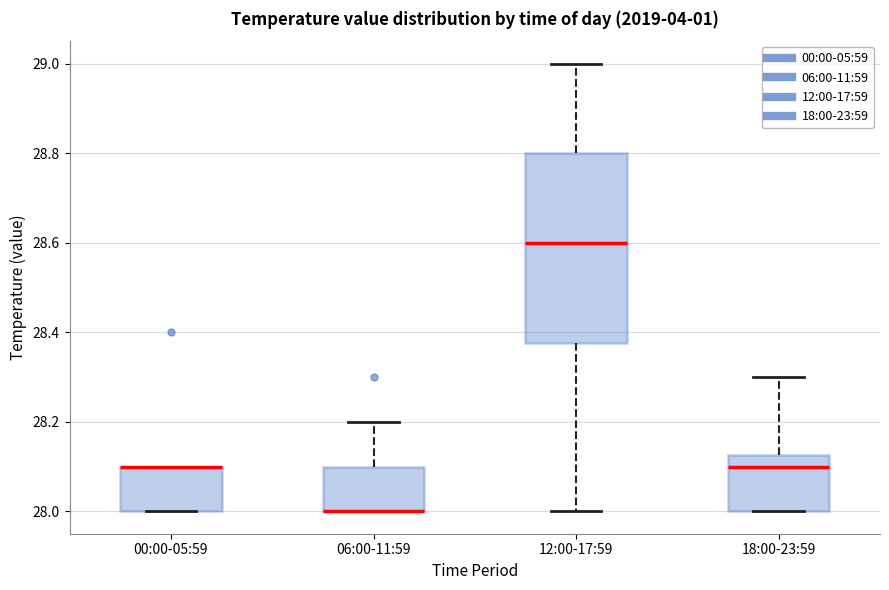

Where is the lower edge of the box for 12:00-17:59 on the y-axis? The values are not printed on the chart, so give them approximately, as read against the axis.

28.38